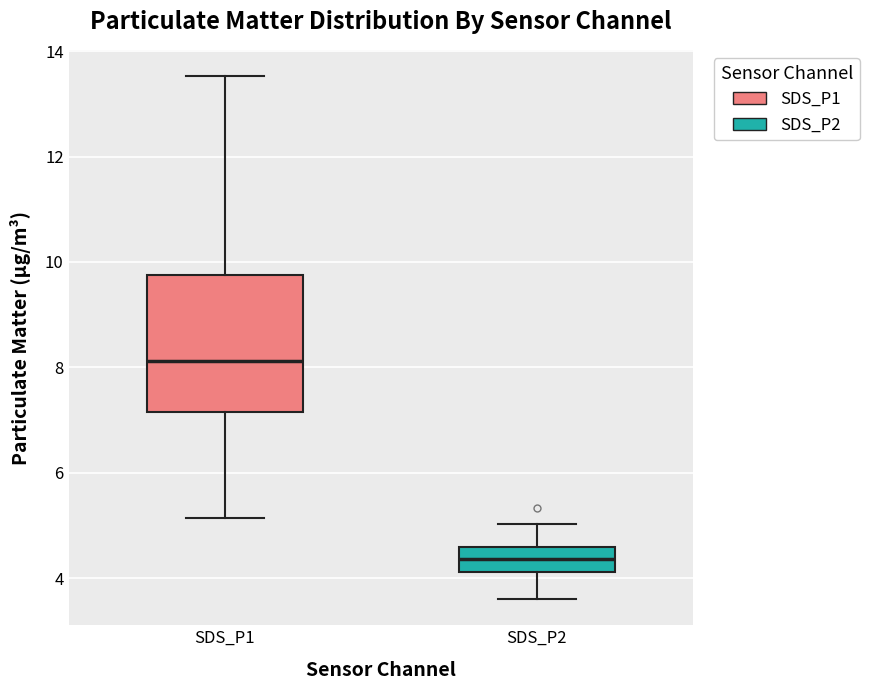

Reading left to right, read every box against the y-axis: the position of its median line, the range the box covers, and the ends of its whiskers. The values are not printed on the chart, so give them approximately, as read against the axis.

SDS_P1: median 8.2, box 7.2 to 9.8, whiskers 5.2 to 13.6
SDS_P2: median 4.4, box 4.2 to 4.6, whiskers 3.6 to 5.0